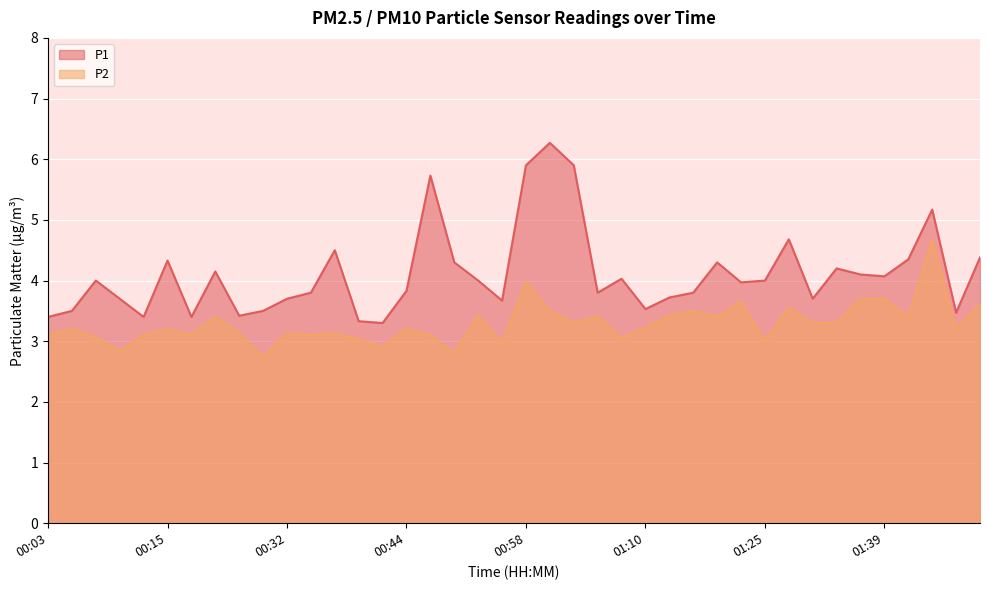

Reading left to right, extract all data points from this chart.

P1: 3.4	3.5	4.0	3.7	3.4	4.3	3.4	4.2	3.4	3.5	3.7	3.8	4.5	3.3	3.3	3.8	5.7	4.3	4.0	3.7	5.9	6.3	5.9	3.8	4.0	3.5	3.7	3.8	4.3	4.0	4.0	4.7	3.7	4.2	4.1	4.1	4.3	5.2	3.5	4.4
P2: 3.1	3.2	3.1	2.8	3.1	3.2	3.1	3.4	3.1	2.7	3.1	3.1	3.1	3.0	2.9	3.2	3.1	2.8	3.4	3.0	4.0	3.5	3.3	3.4	3.0	3.2	3.4	3.5	3.4	3.6	3.0	3.5	3.3	3.3	3.7	3.7	3.4	4.7	3.2	3.6